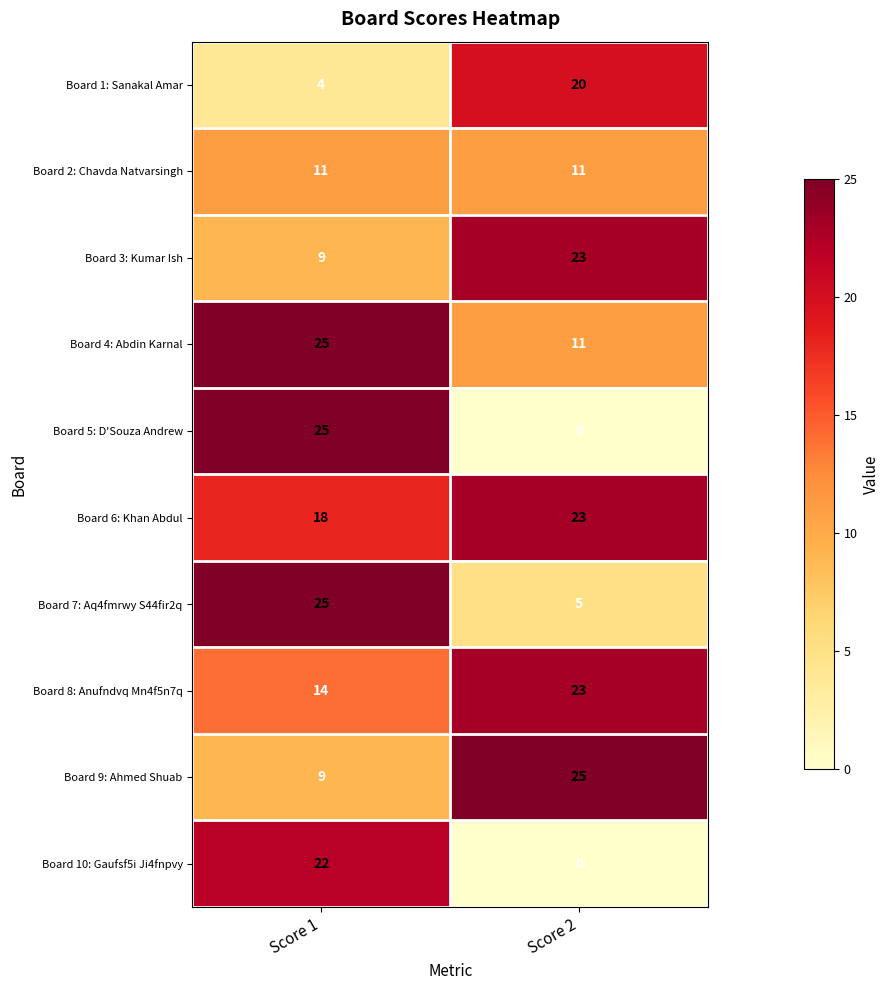

List the labels in order of Board 1: Sanakal Amar value, smallest first.

Score 1, Score 2